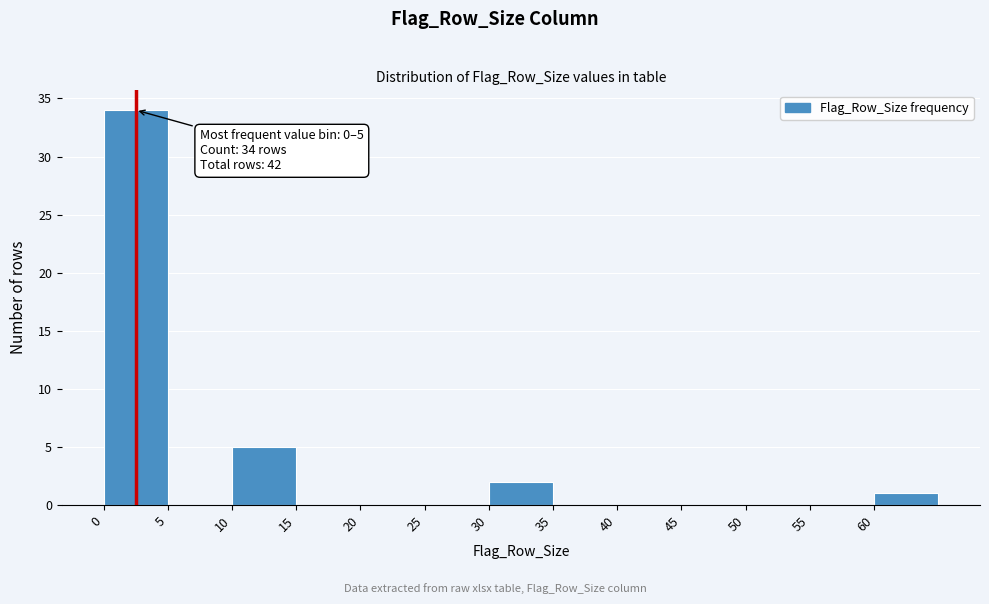

Over which range of the x-axis is the bar tallest?

0 to 5